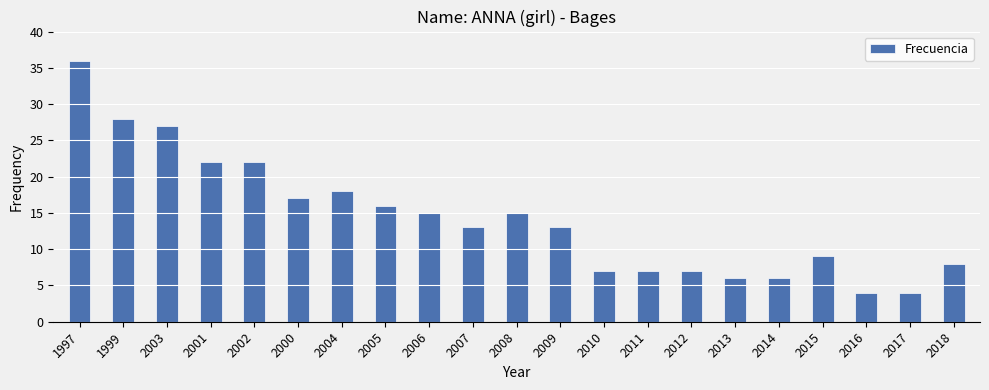

What is the smallest value displayed?

4